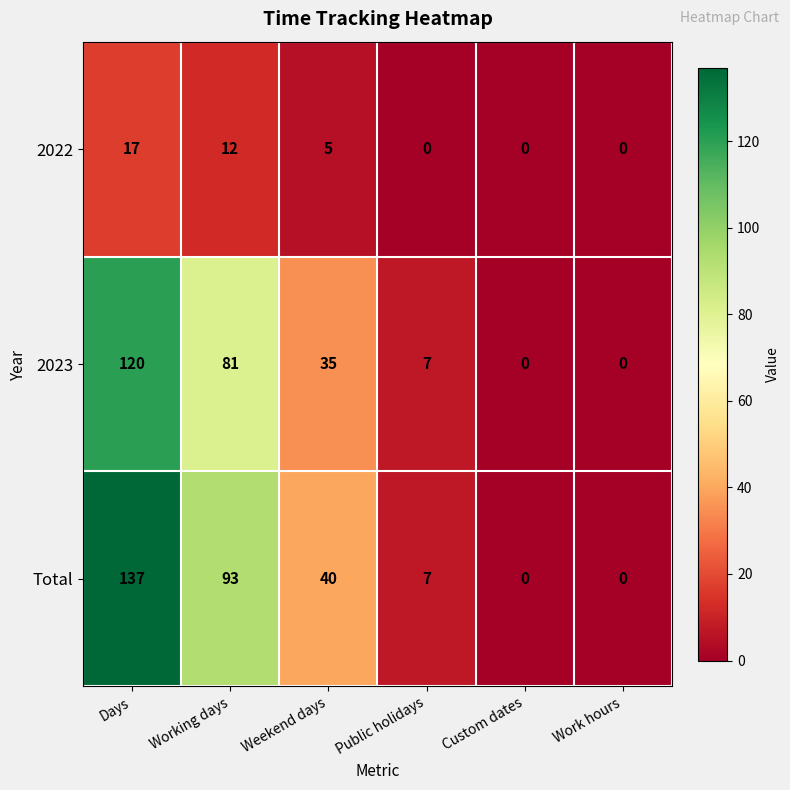

Reading left to right, list all the values displayed in this chart.

2022: Days=17	Working days=12	Weekend days=5	Public holidays=0	Custom dates=0	Work hours=0
2023: Days=120	Working days=81	Weekend days=35	Public holidays=7	Custom dates=0	Work hours=0
Total: Days=137	Working days=93	Weekend days=40	Public holidays=7	Custom dates=0	Work hours=0